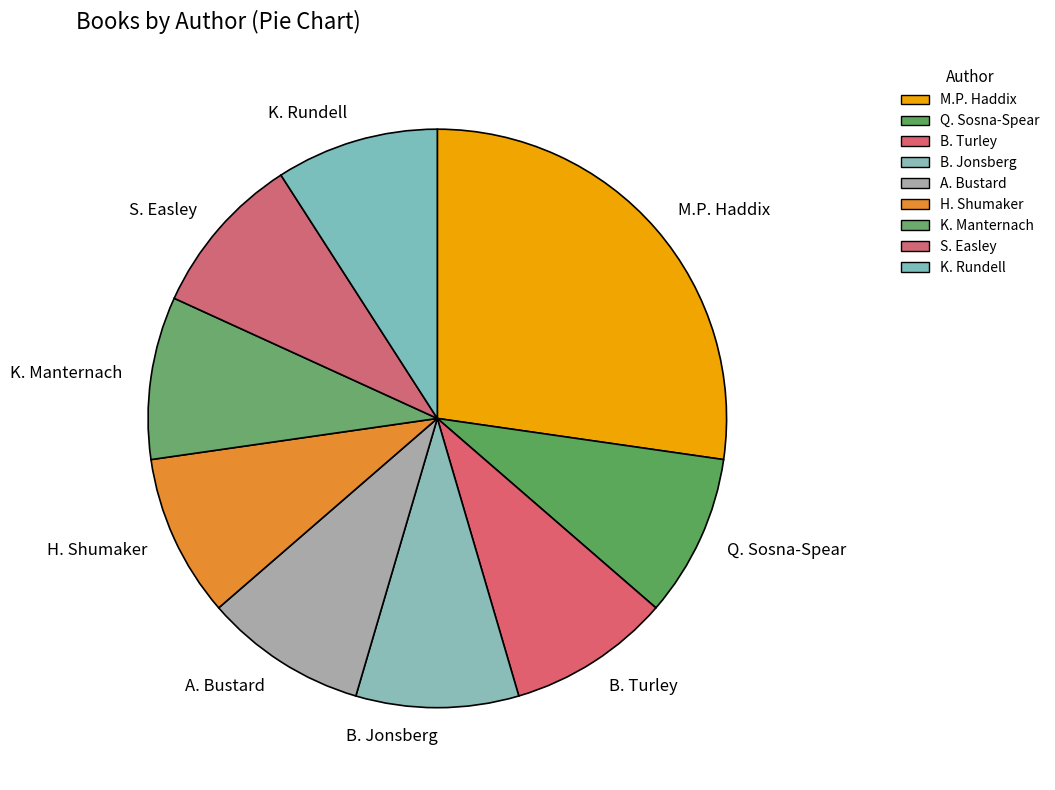

How many slices are in this pie chart?

9